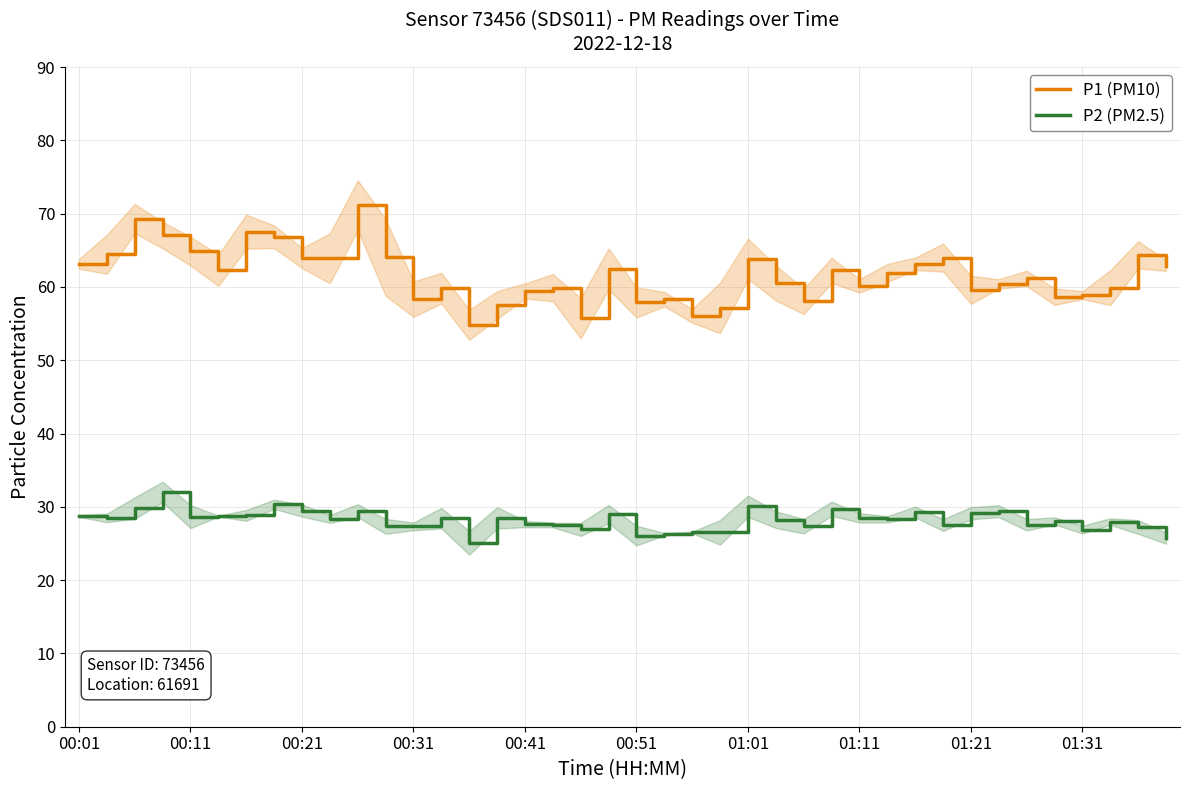

True or false: P2 (PM2.5) and P1 (PM10) intersect in this chart.

False